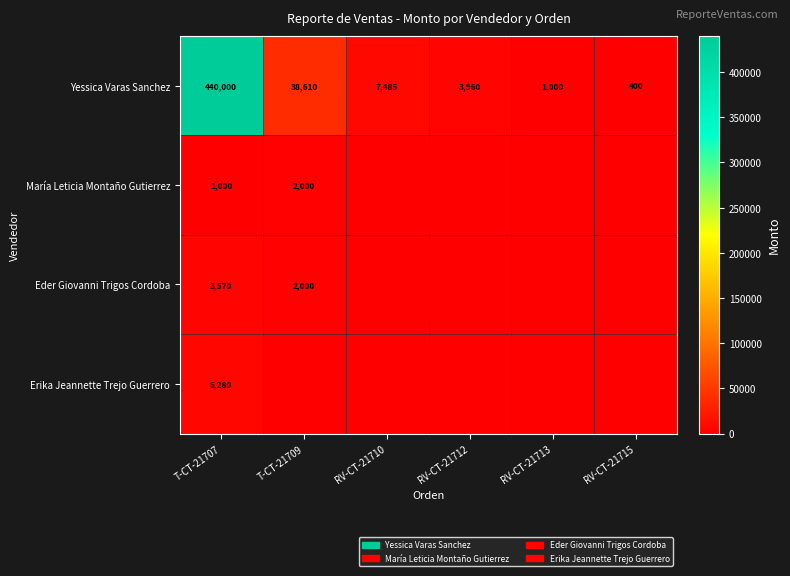

Rank the categories by Yessica Varas Sanchez value from highest to lowest.

T-CT-21707, T-CT-21709, RV-CT-21710, RV-CT-21712, RV-CT-21713, RV-CT-21715